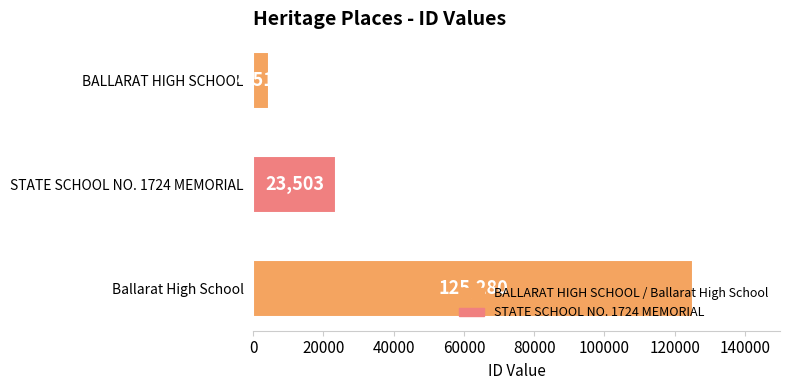

Is it true that the value at BALLARAT HIGH SCHOOL is 4518?

True